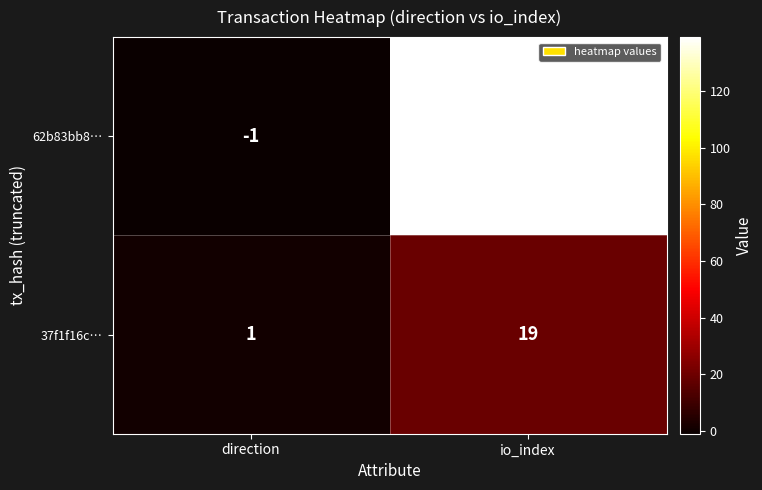

What is the sum of all 37f1f16c… values?

20